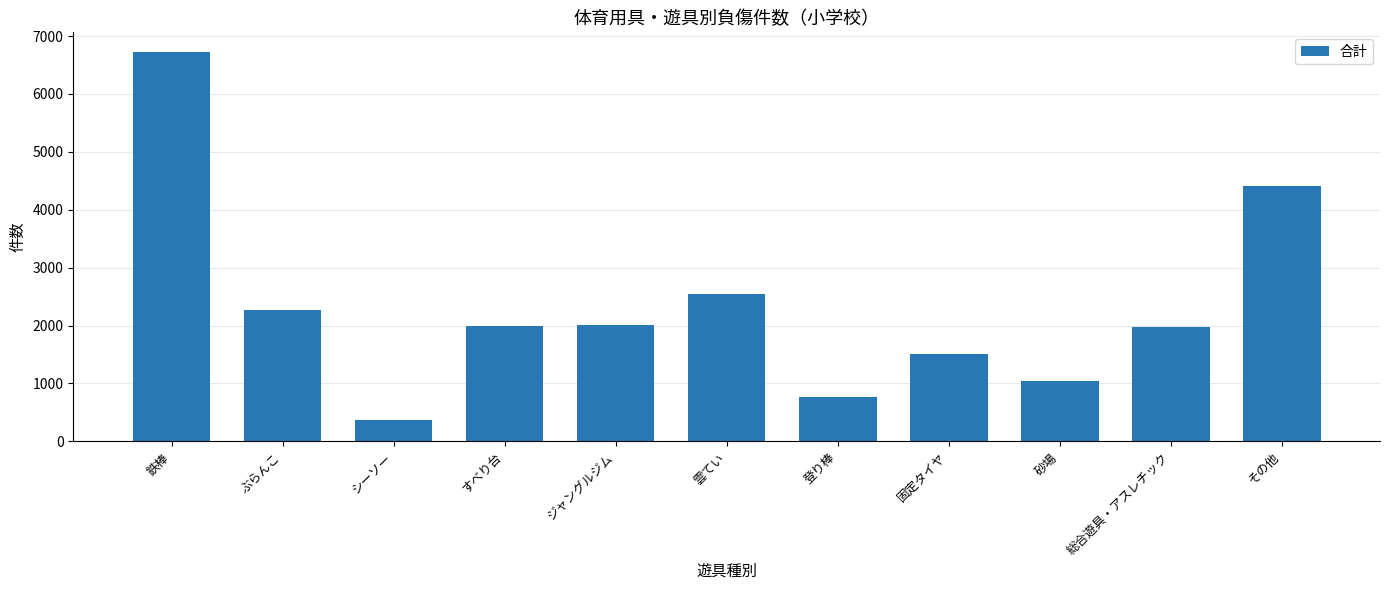

What is the greatest value displayed?

6727